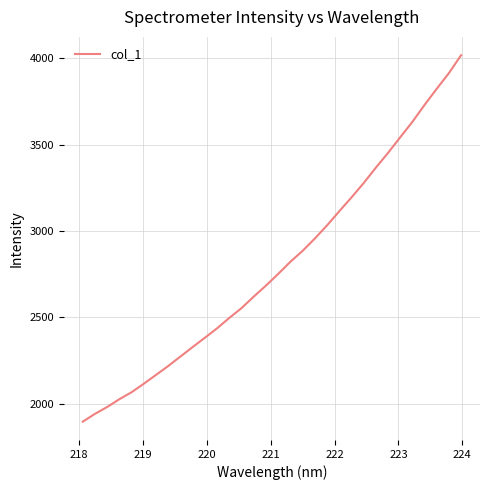

Count the number of categories in the chart.

32